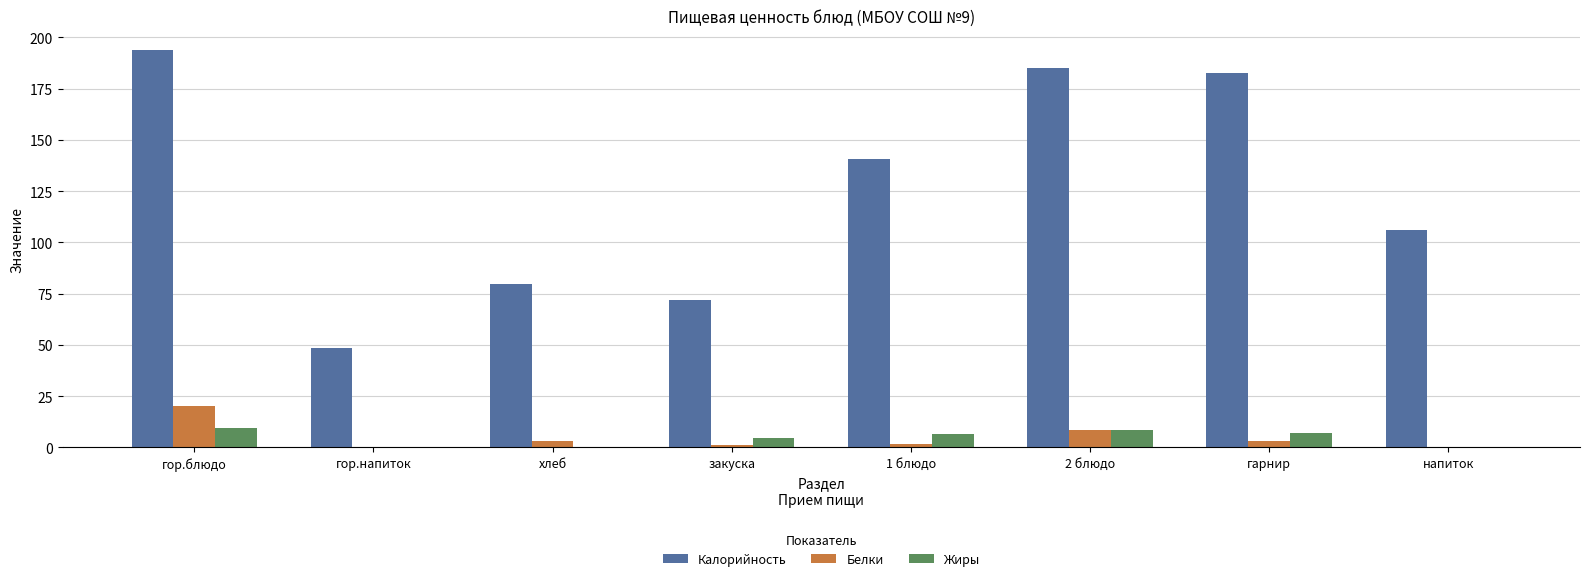

Which series changed the most between гор.напиток and напиток?

Калорийность